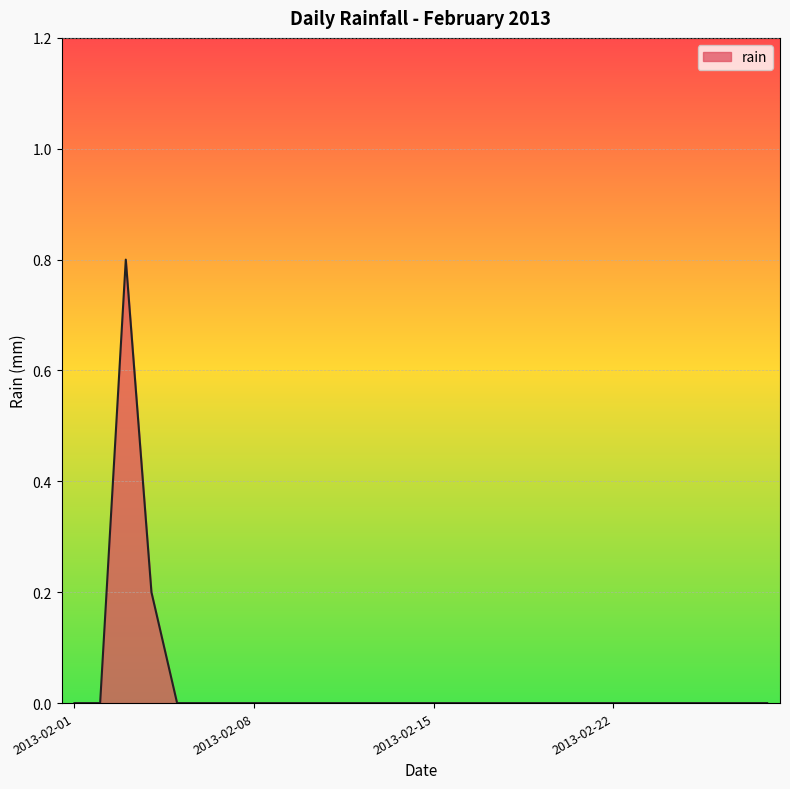

What is the maximum value shown in the chart?

0.8